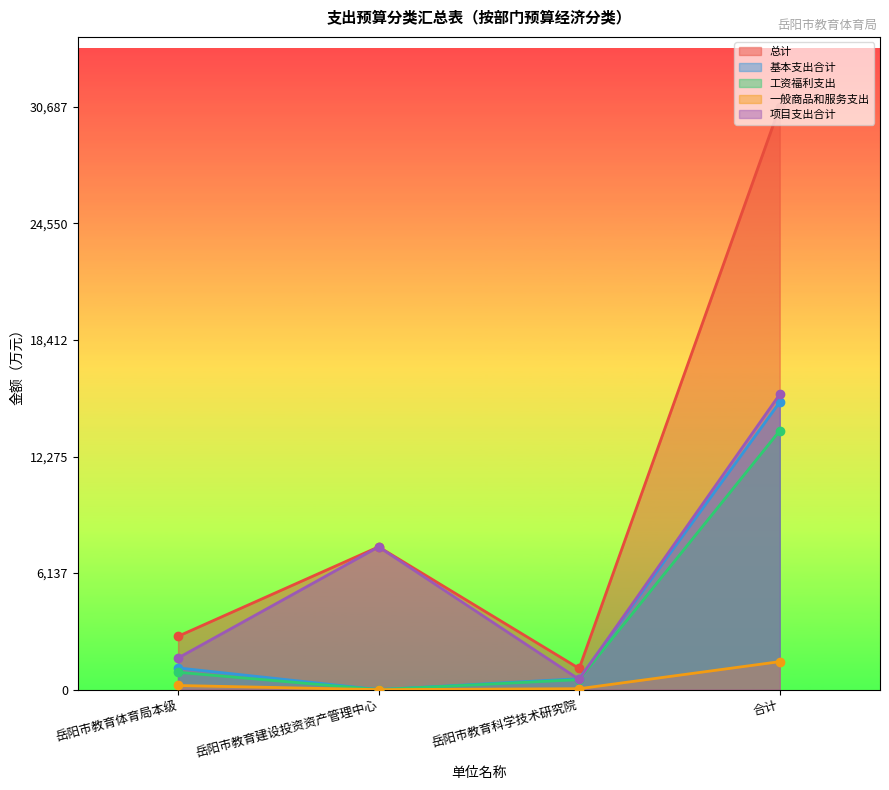

What is the greatest value displayed?

30686.9